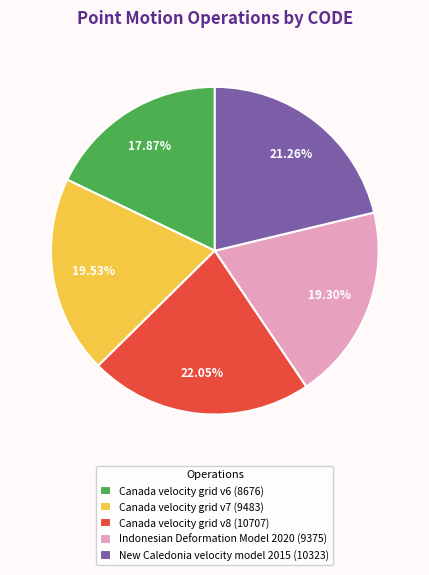

Which has a higher value, Canada velocity grid v8 (10707) or Indonesian Deformation Model 2020 (9375)?

Canada velocity grid v8 (10707)